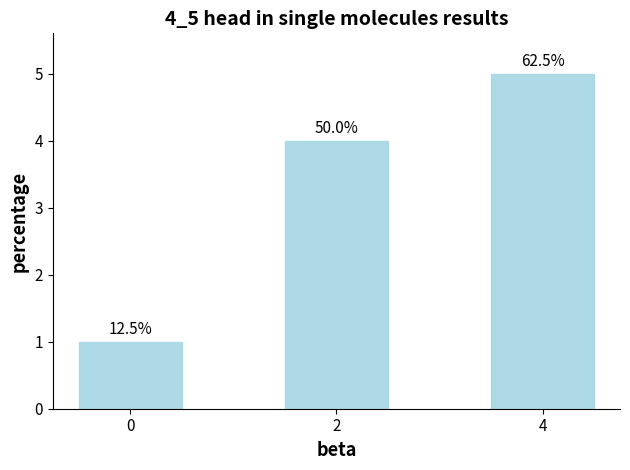

Are the bars horizontal?

No